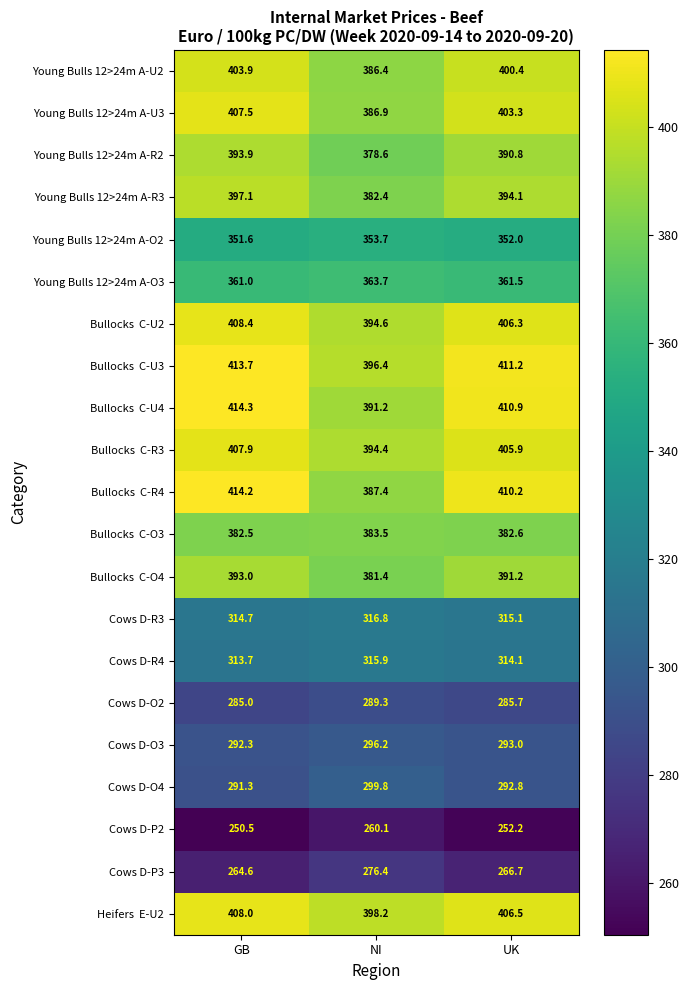

How many data points in Cows D-P3 are above 266?

2